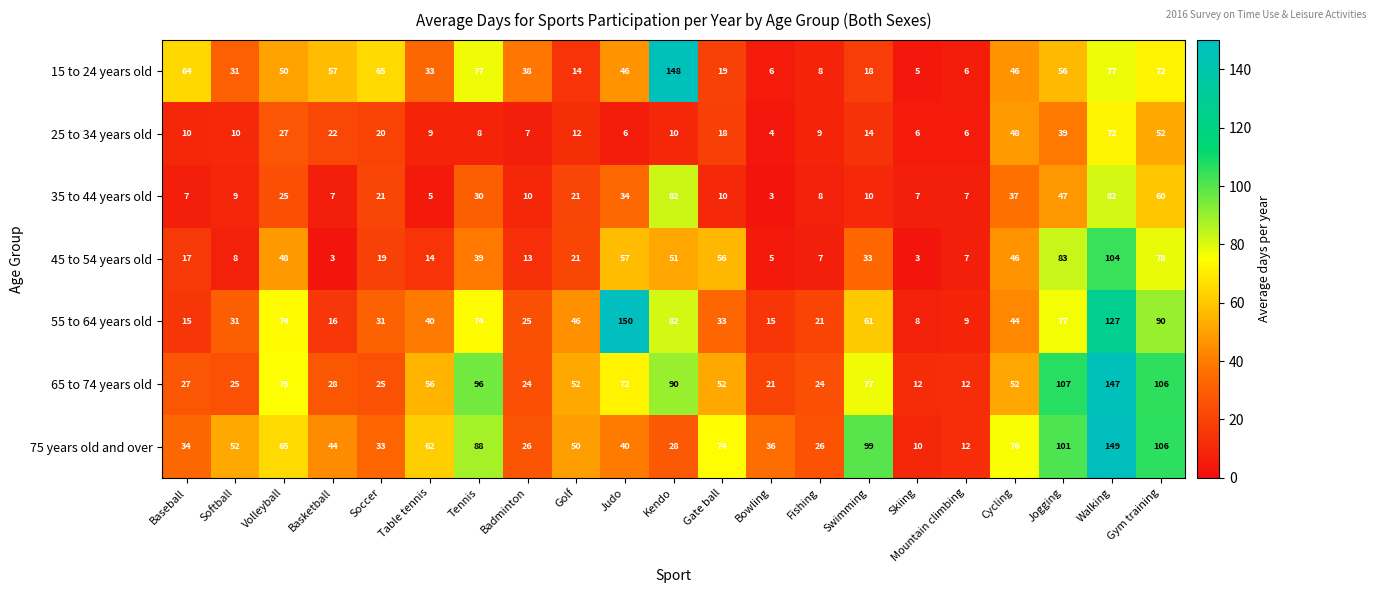

What is the minimum value shown in the chart?

3